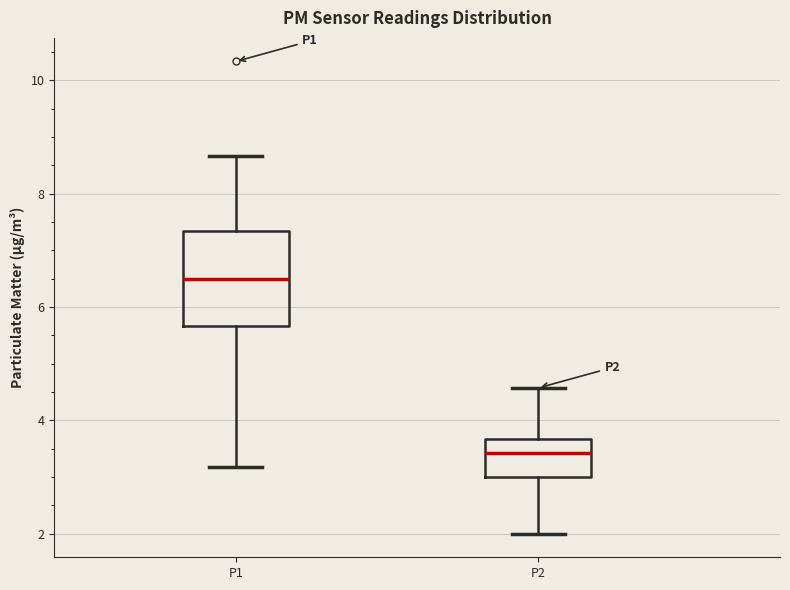

Reading left to right, transcribe this box plot: for each box, give where its median line is, the range the box spans, and where its two whiskers end, as read against the y-axis. The values are not printed on the chart, so give them approximately, as read against the axis.

P1: median 6.6, box 5.6 to 7.4, whiskers 3.2 to 8.6
P2: median 3.4, box 3.0 to 3.6, whiskers 2.0 to 4.6